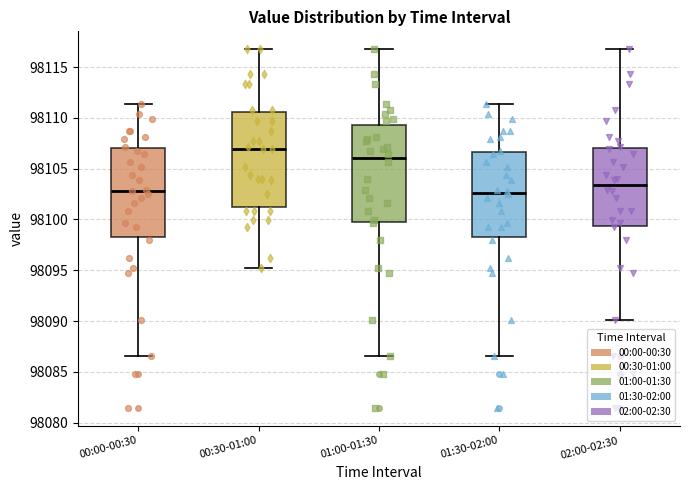

Reading left to right, transcribe this box plot: for each box, give where its median line is, the range the box spans, and where its two whiskers end, as read against the y-axis. The values are not printed on the chart, so give them approximately, as read against the axis.

00:00-00:30: median 98103.0, box 98098.5 to 98107.0, whiskers 98086.5 to 98111.5
00:30-01:00: median 98107.0, box 98101.5 to 98110.5, whiskers 98095.5 to 98117.0
01:00-01:30: median 98106.0, box 98099.5 to 98109.5, whiskers 98086.5 to 98117.0
01:30-02:00: median 98102.5, box 98098.5 to 98106.5, whiskers 98086.5 to 98111.5
02:00-02:30: median 98103.5, box 98099.5 to 98107.0, whiskers 98090.0 to 98117.0